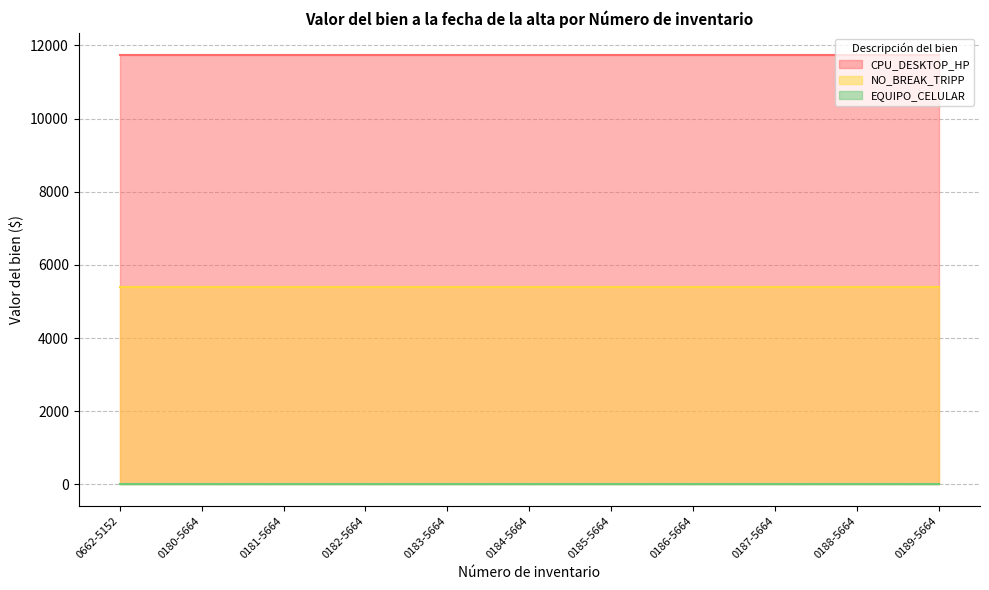

Between 0181-5664 and 0189-5664, which series saw the biggest shift?

CPU_DESKTOP_HP